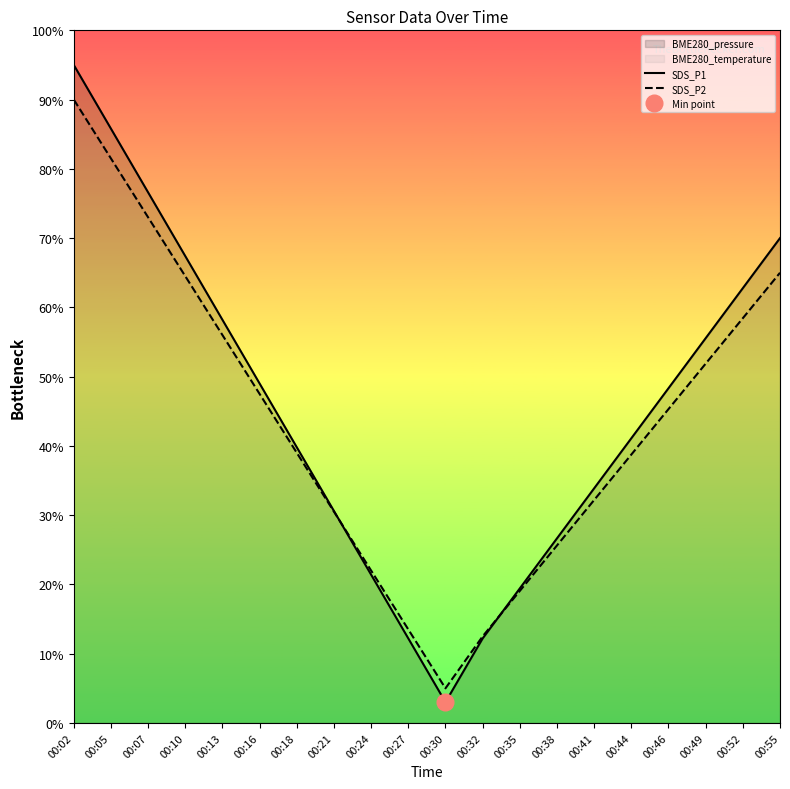

At which category is the sum across all series the highest?

00:02